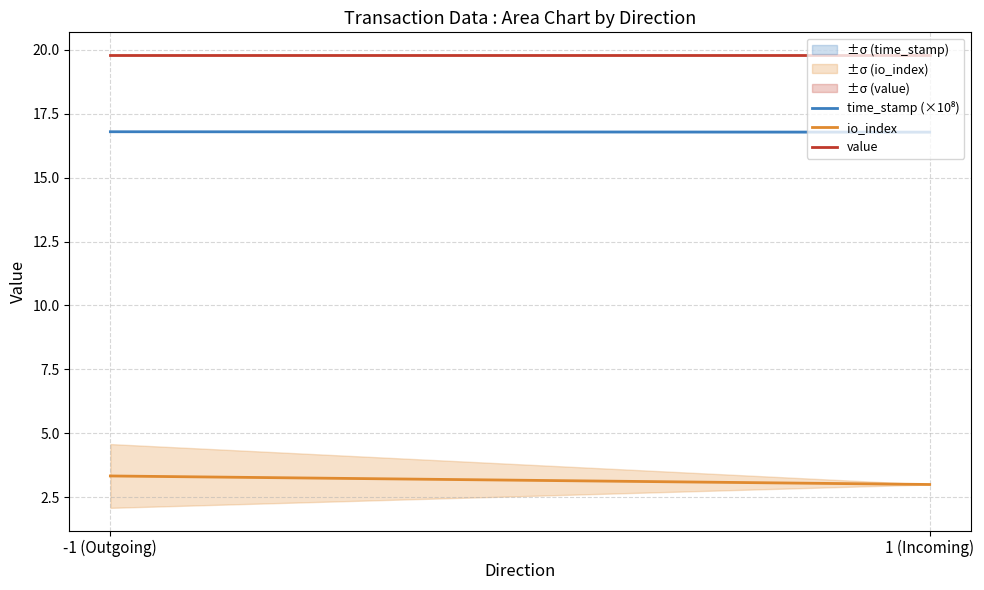

Rank the categories by io_index value from lowest to highest.

1 (Incoming), -1 (Outgoing)